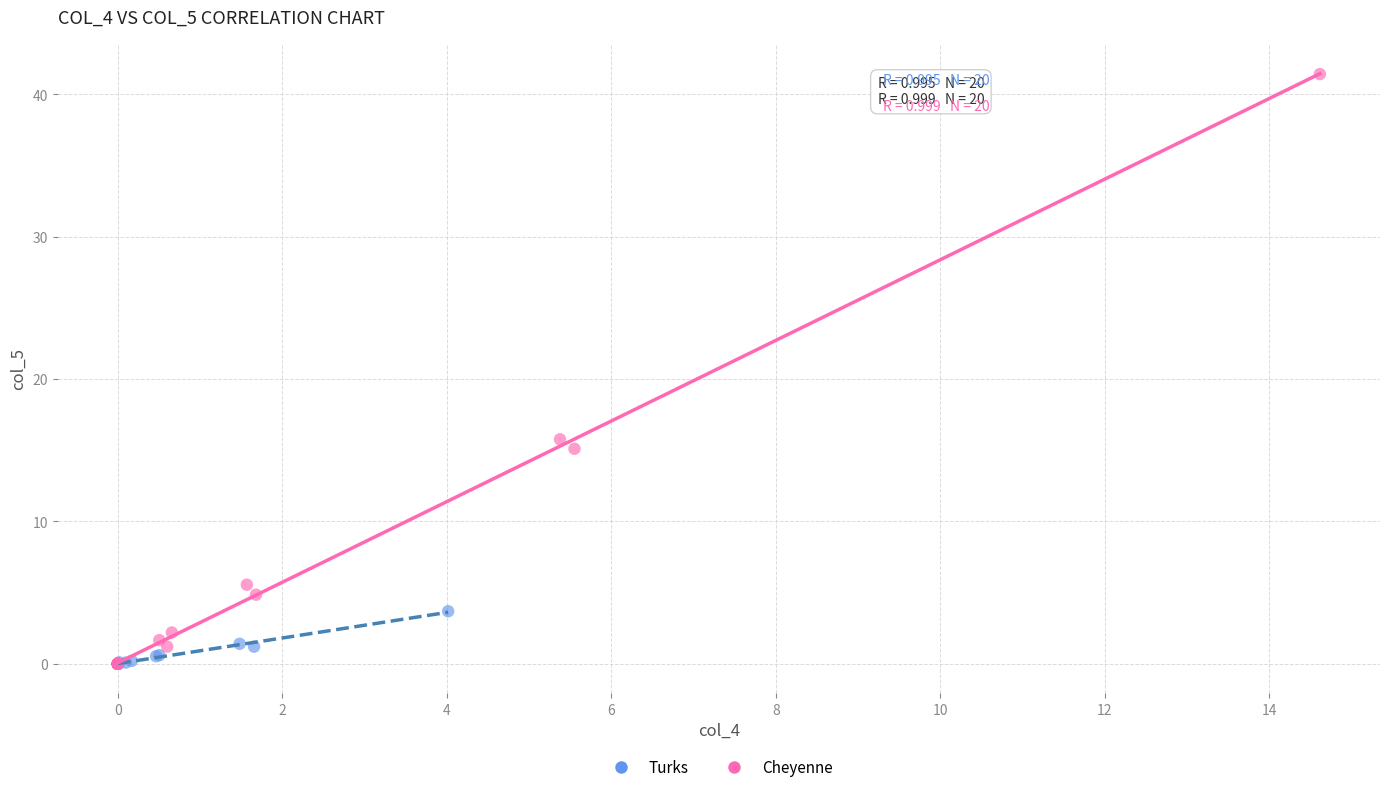

Which series has the widest spread of Y values?

Cheyenne